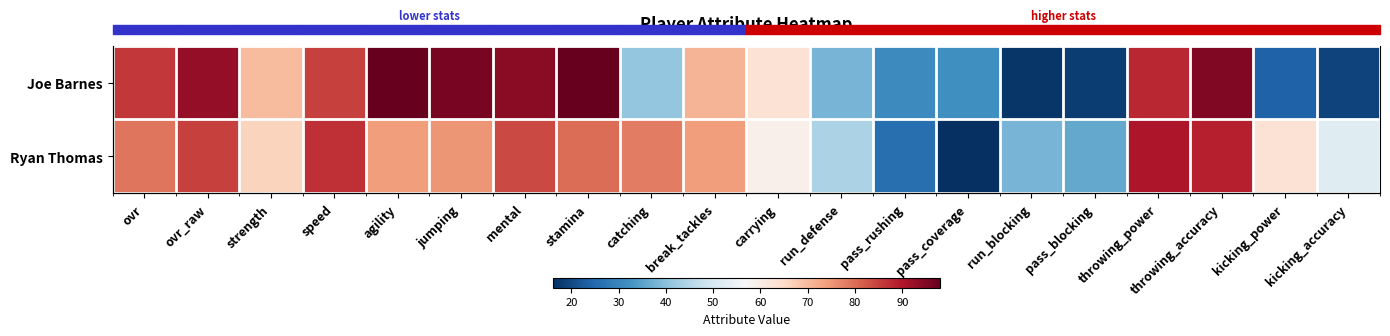

How many values in the Ryan Thomas series are below 74?

9